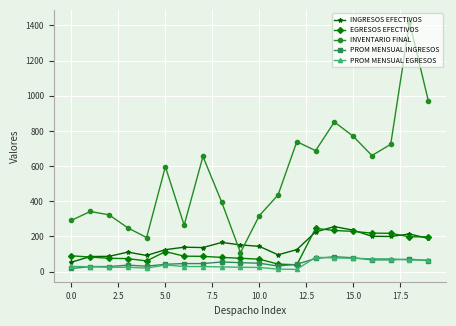

What is the minimum value for PROM MENSUAL INGRESOS?

18